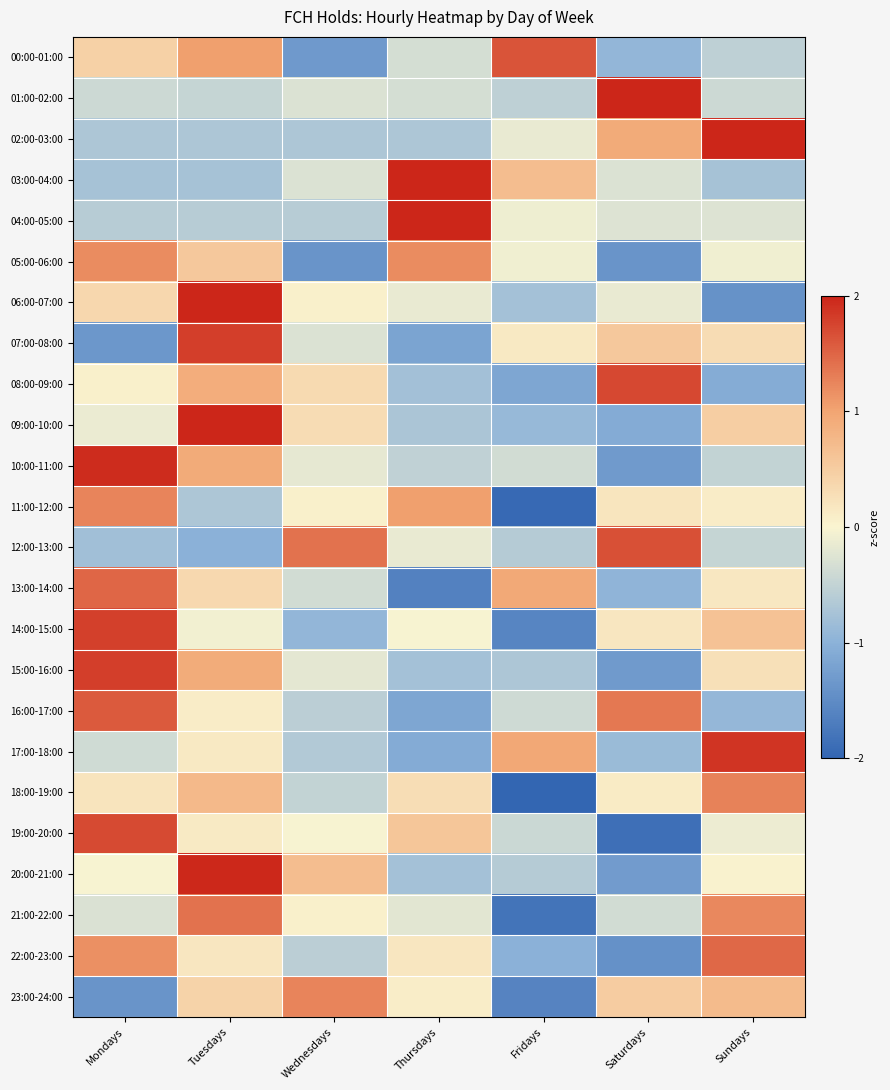

What is the spread (max minus min) of values at Saturdays?

4.3